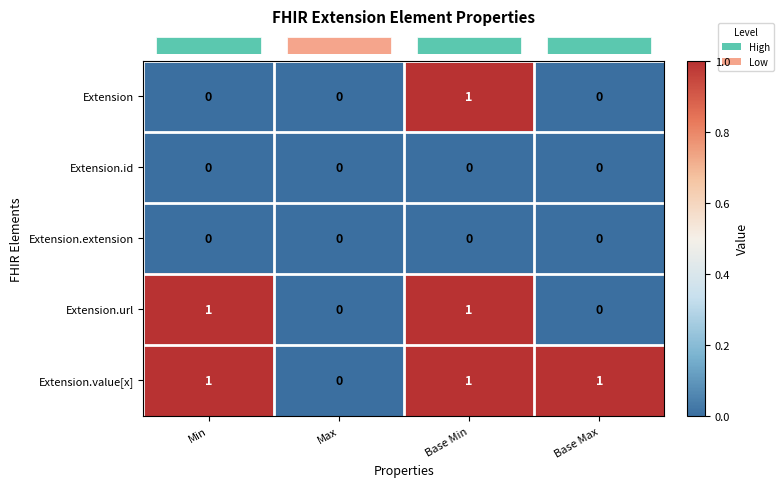

Is the value of Extension.extension at Min greater than the value of Extension.url at Min?

No